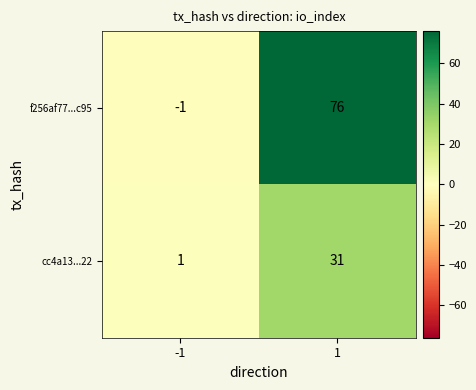

At which category is the sum across all series the highest?

1